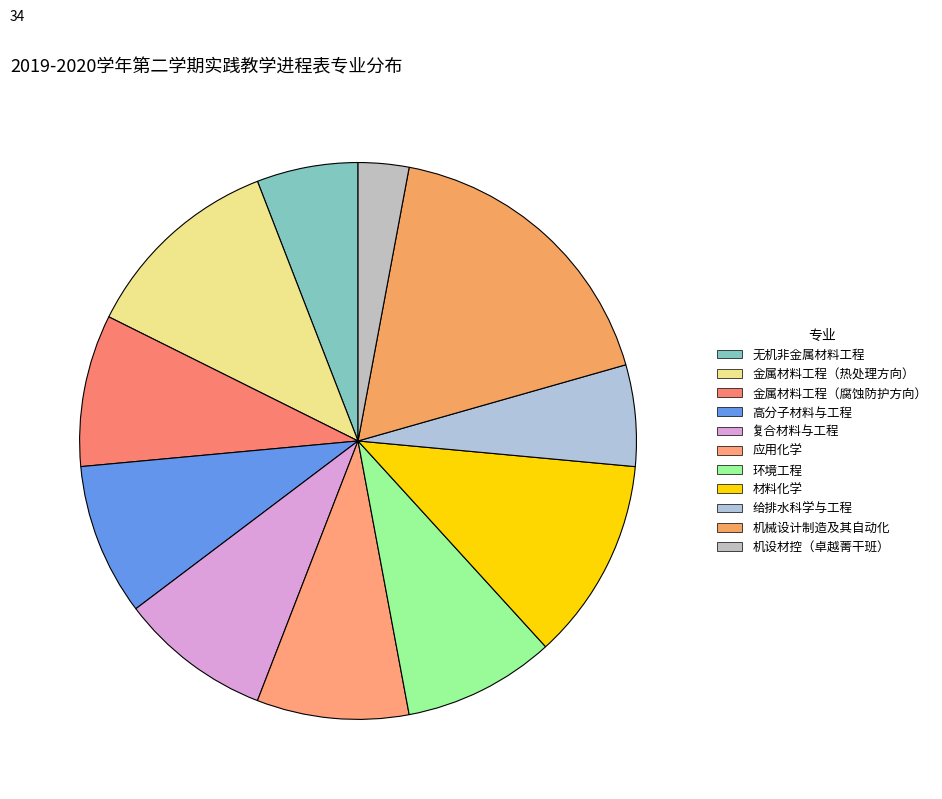

Is it true that 材料化学 is 18% of the pie?

False